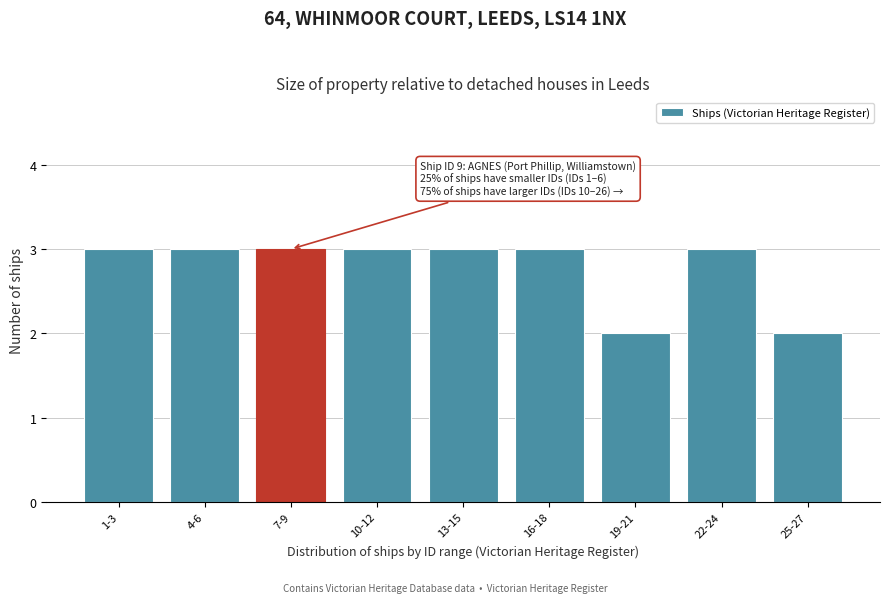

Reading left to right, transcribe all the data shown in this chart.

1-3=3	4-6=3	7-9=3	10-12=3	13-15=3	16-18=3	19-21=2	22-24=3	25-27=2